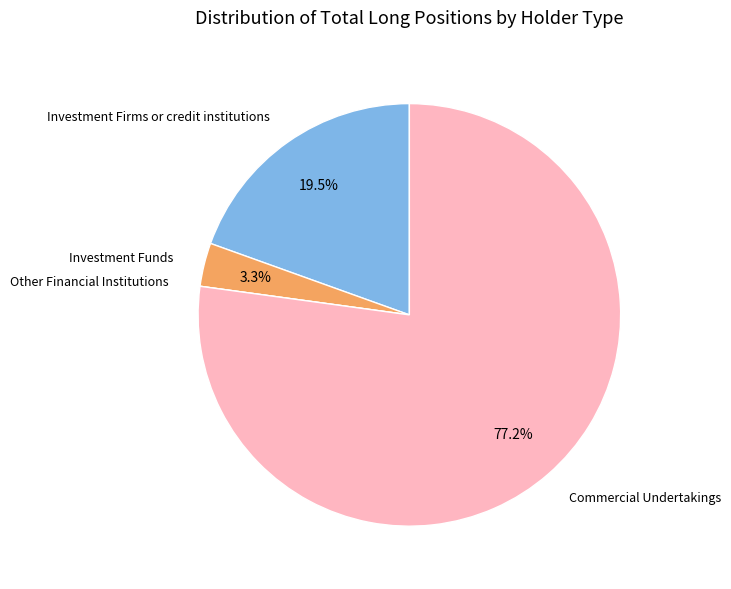

What percentage do Investment Firms or credit institutions and Commercial Undertakings together represent?

96.7%